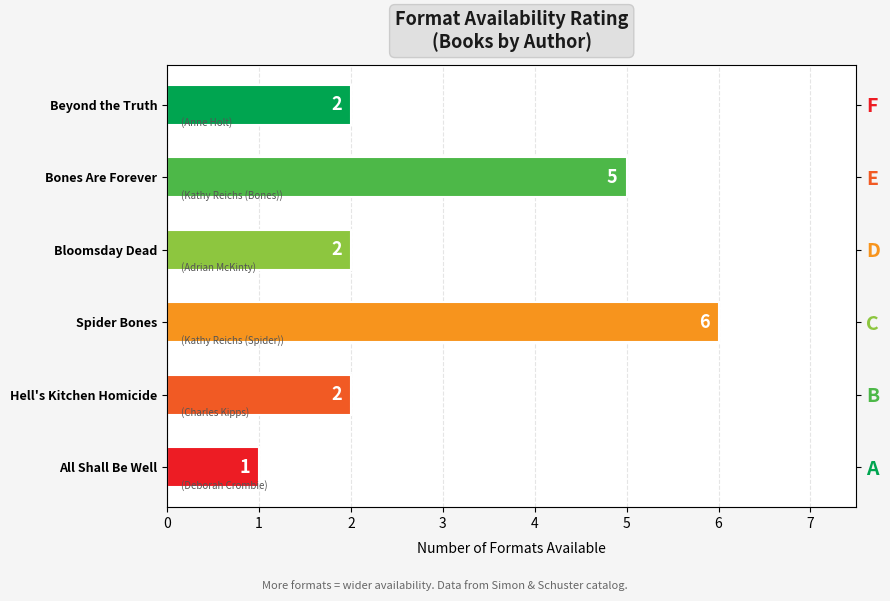

Approximately how many times larger is the value at Hell's Kitchen Homicide compared to All Shall Be Well?

2.0